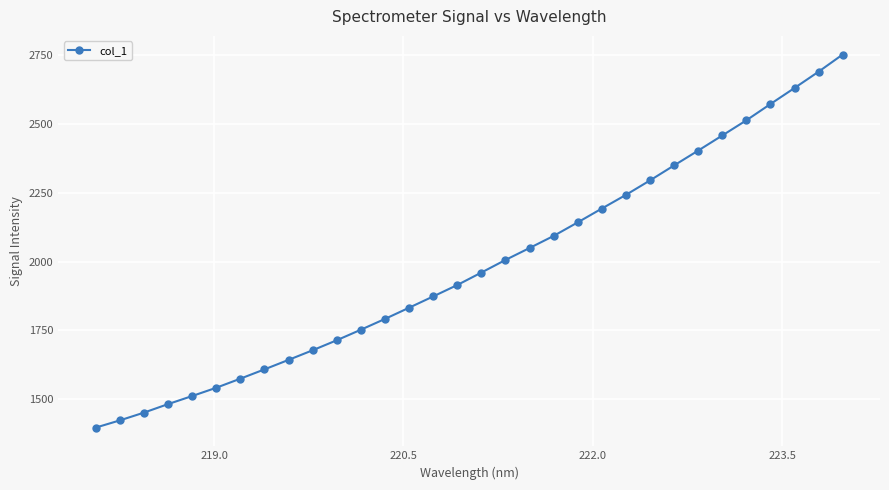

Reading left to right, transcribe all the data shown in this chart.

1397.5	1423.7	1451.9	1482.8	1512.1	1542.2	1575.1	1608.9	1643.3	1678.3	1714.6	1752.8	1792.0	1832.6	1873.6	1915.0	1960.2	2006.0	2049.3	2093.2	2142.3	2192.4	2242.0	2294.5	2348.9	2402.7	2457.5	2512.5	2571.5	2629.7	2688.8	2751.1